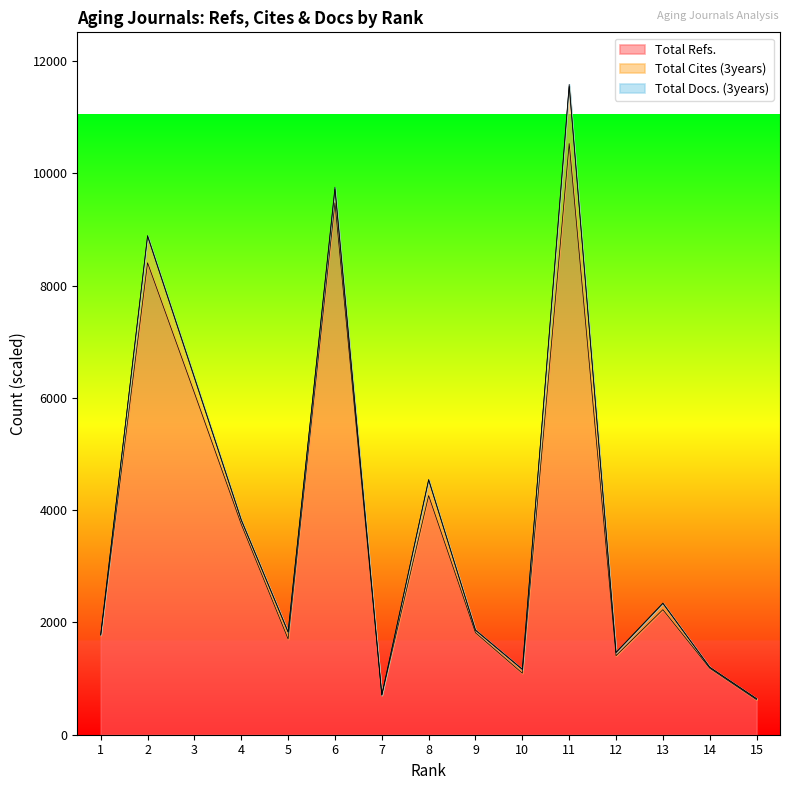

True or false: Total Docs. (3years) and Total Refs. intersect in this chart.

False